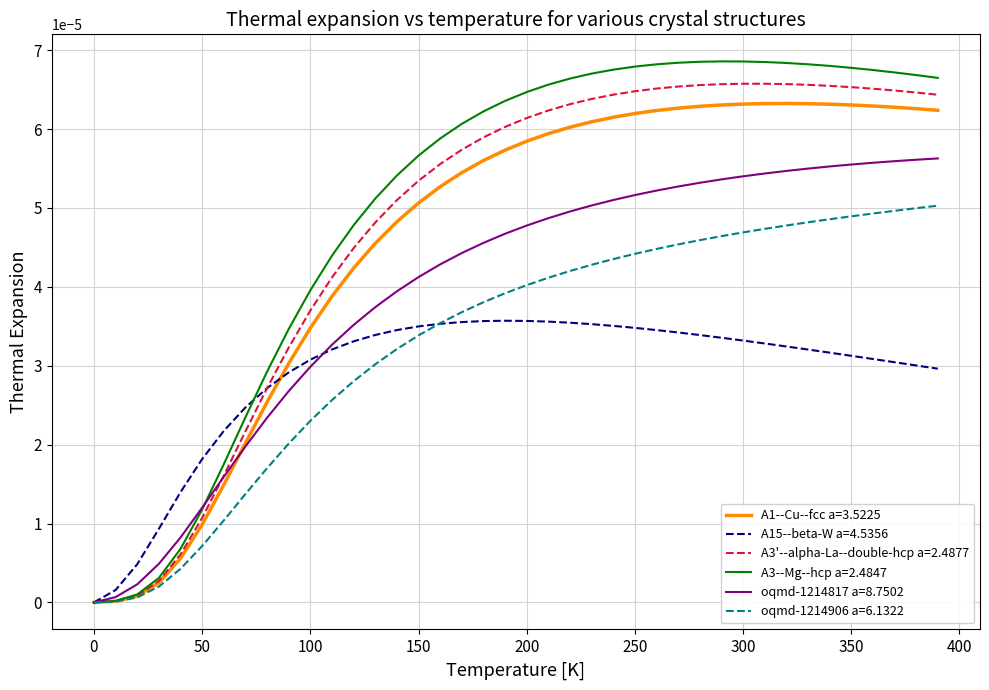

Which series has the largest range (max minus min)?

A3--Mg--hcp a=2.4847